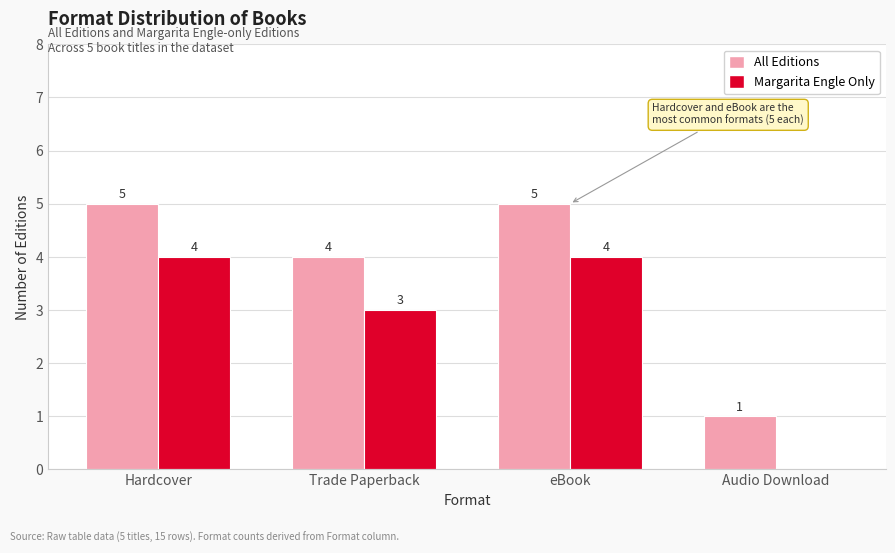

The Margarita Engle Only series shows 4 at eBook. True or false?

True